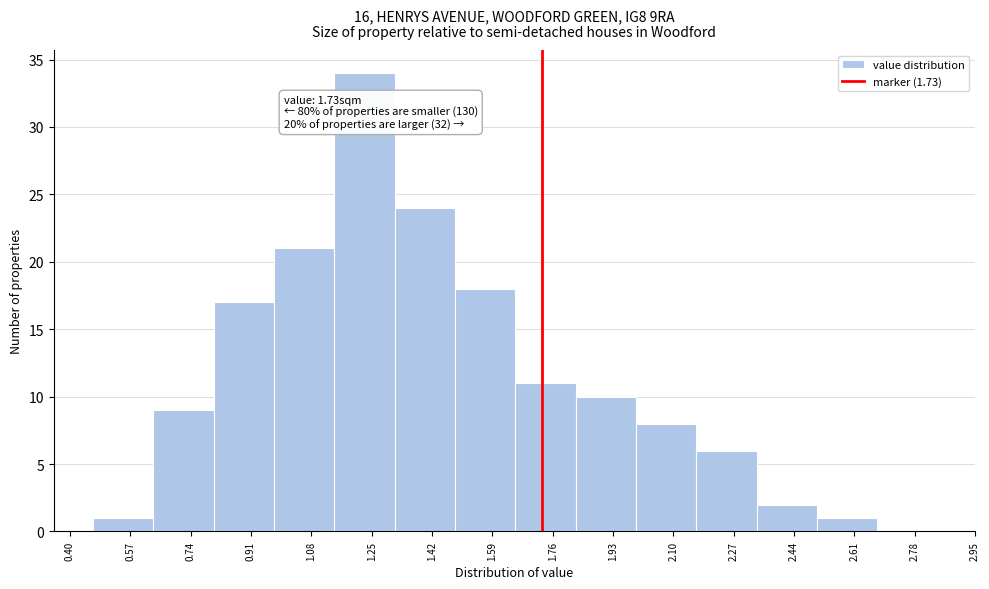

Which range on the x-axis has the tallest bar?

1.145 to 1.315